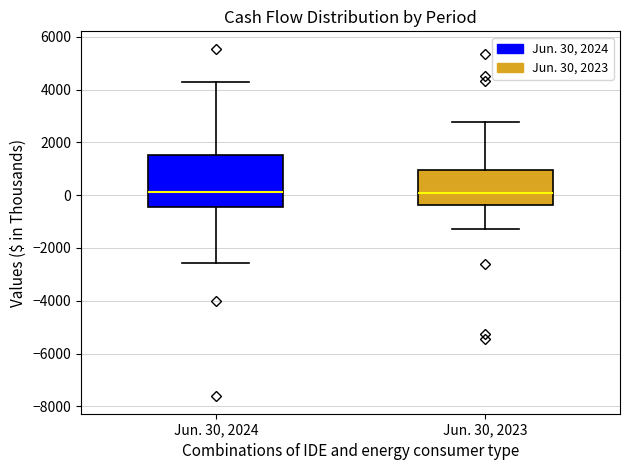

Reading left to right, transcribe this box plot: for each box, give where its median line is, the range the box spans, and where its two whiskers end, as read against the y-axis. The values are not printed on the chart, so give them approximately, as read against the axis.

Jun. 30, 2024: median 200, box -400 to 1600, whiskers -2600 to 4200
Jun. 30, 2023: median 0, box -400 to 1000, whiskers -1200 to 2800